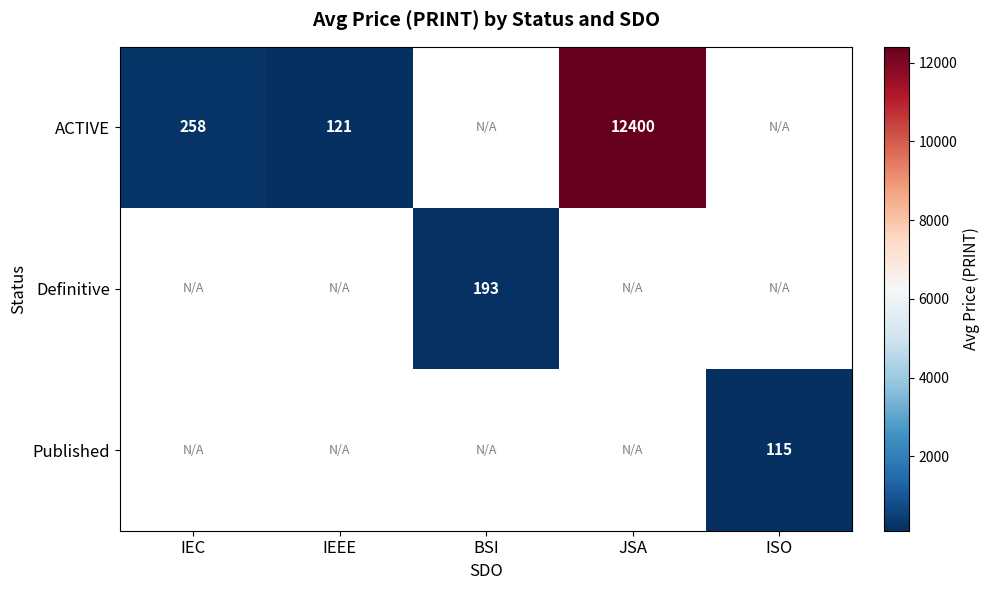

What is the maximum value shown in the chart?

12400.0